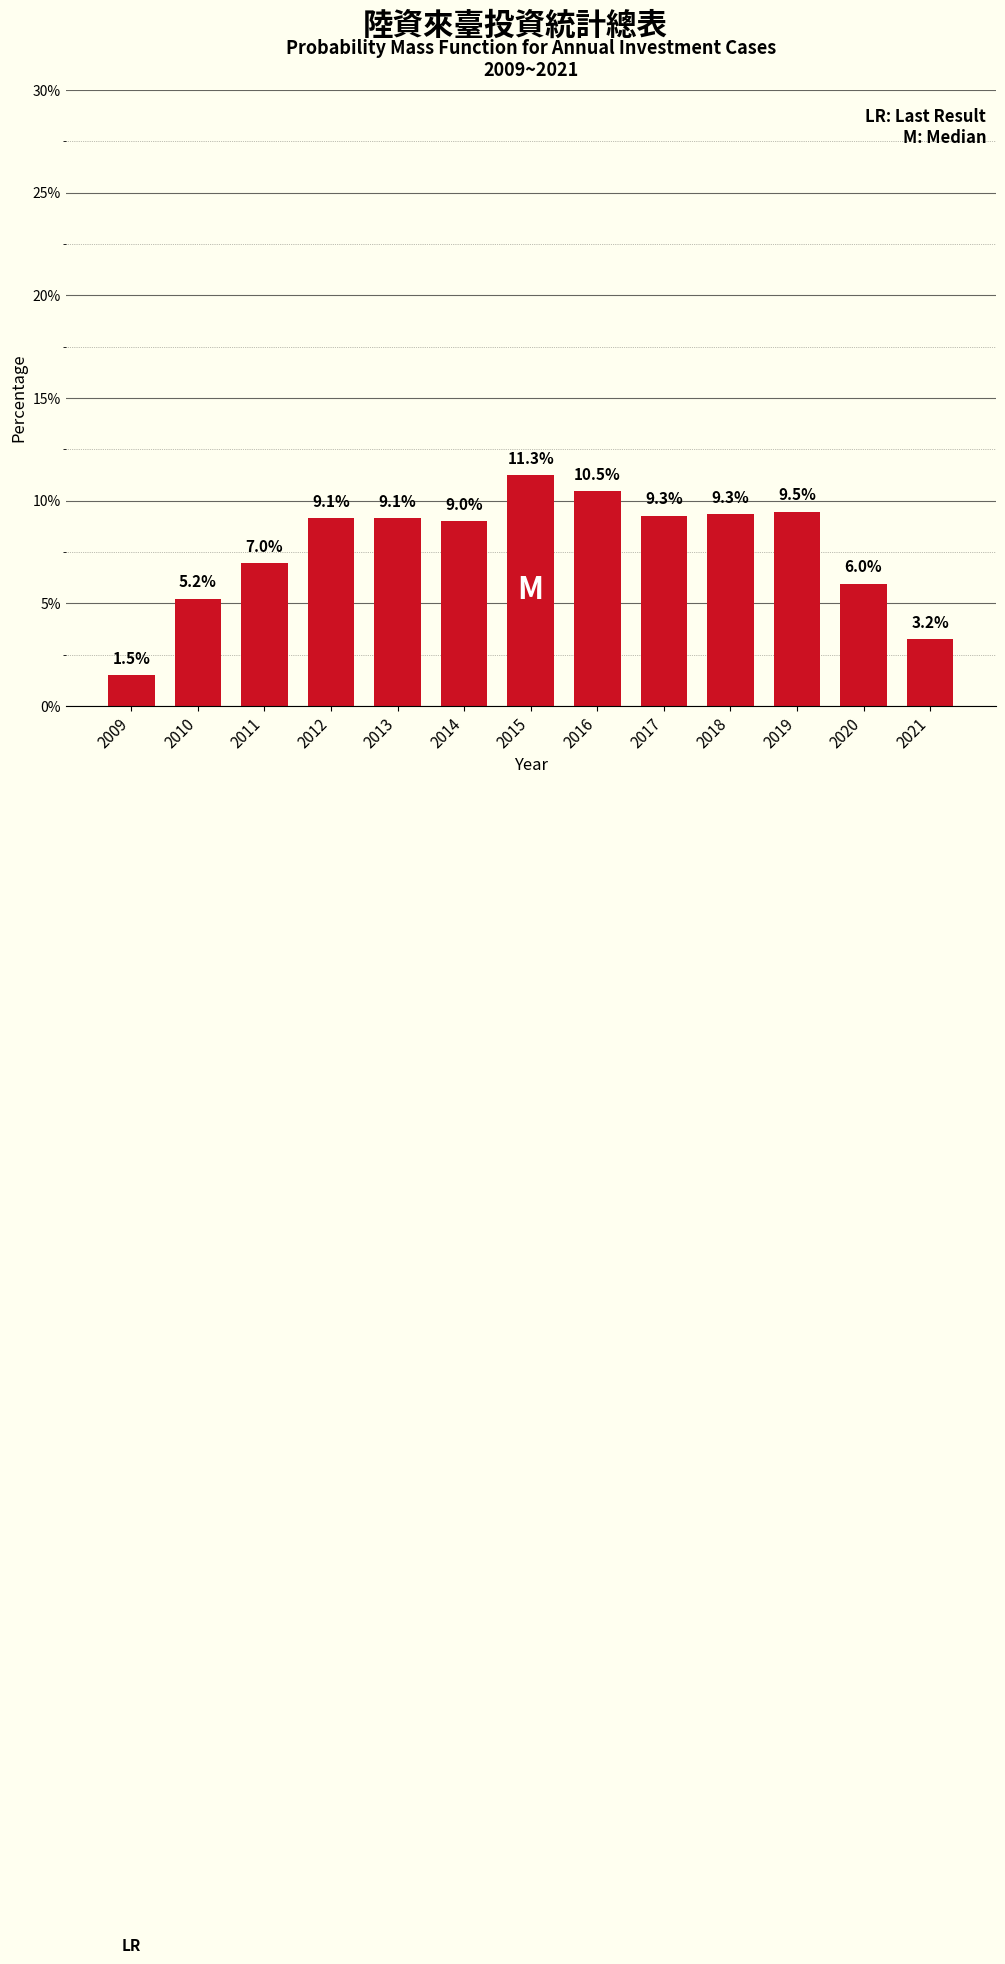

Reading left to right, extract all data points from this chart.

1.5	5.2	7.0	9.1	9.1	9.0	11.3	10.5	9.3	9.3	9.5	6.0	3.2